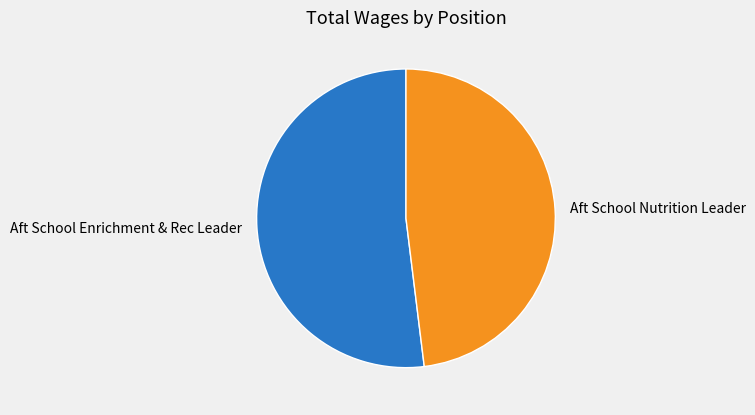

Does any single category account for the majority?

Yes